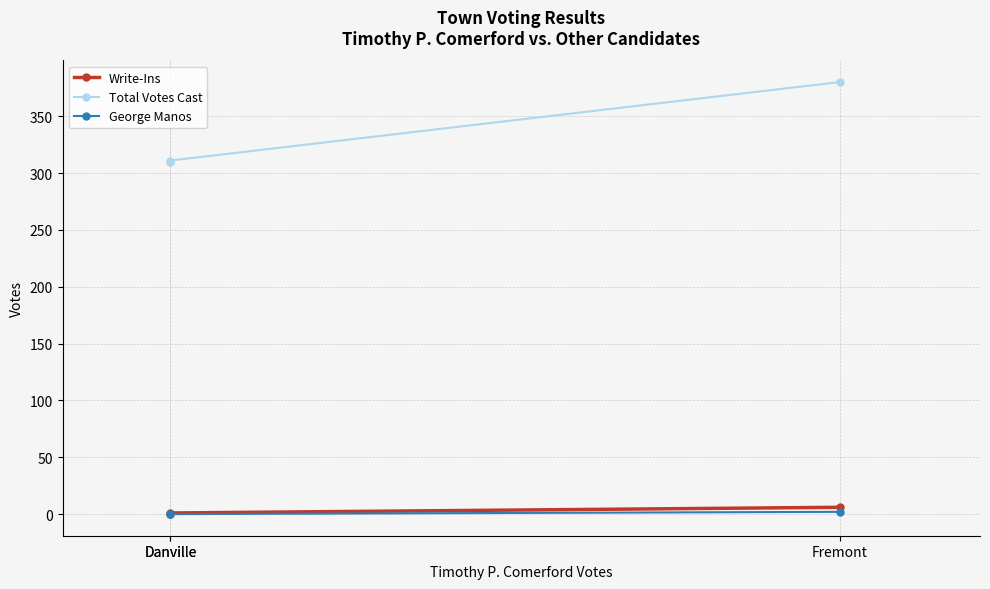

The George Manos series shows 1 at Danville. True or false?

False